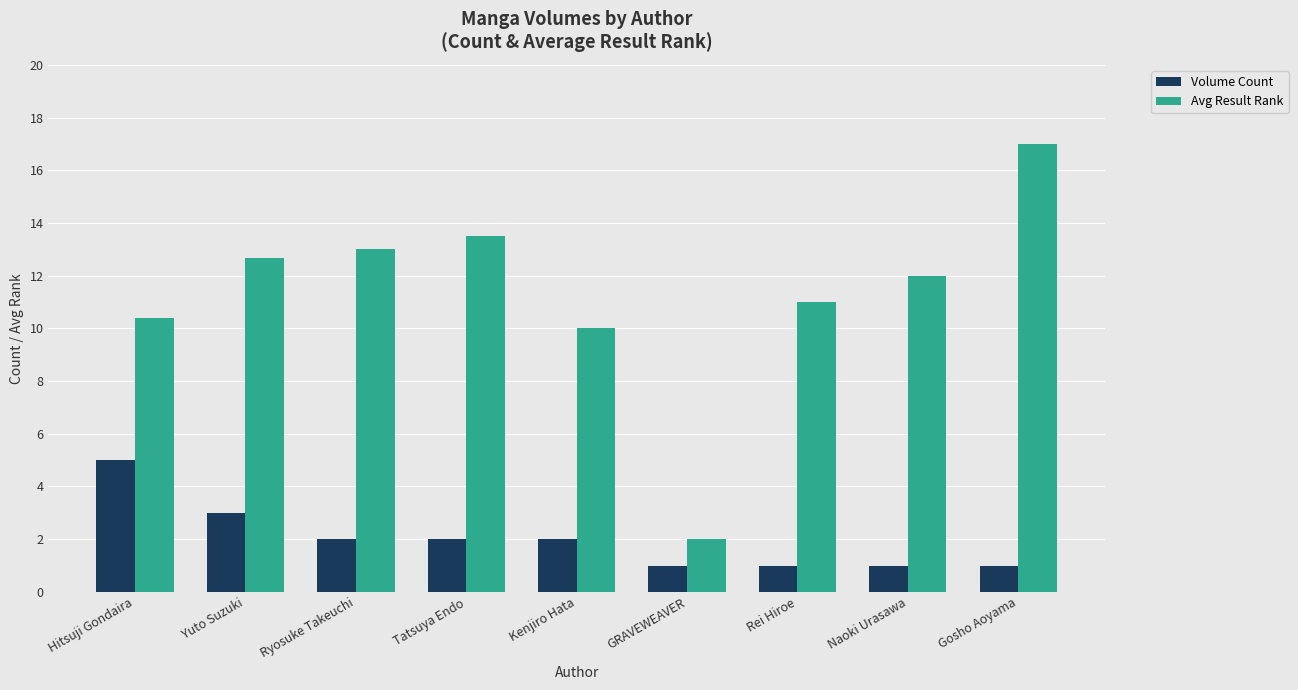

What is the difference between the maximum and minimum values in the Volume Count series?

4.0